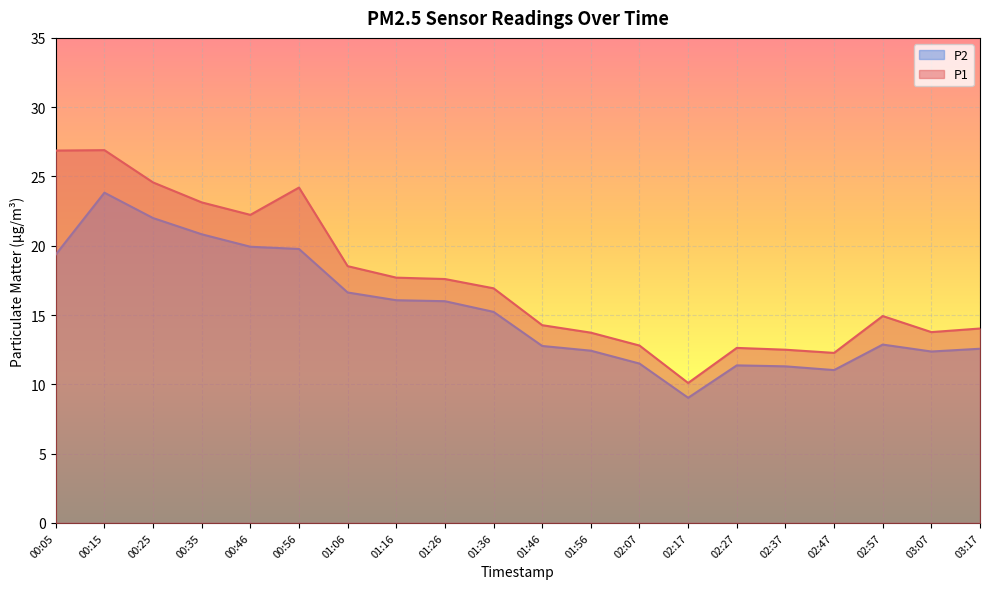

At which category is the sum across all series the highest?

00:15